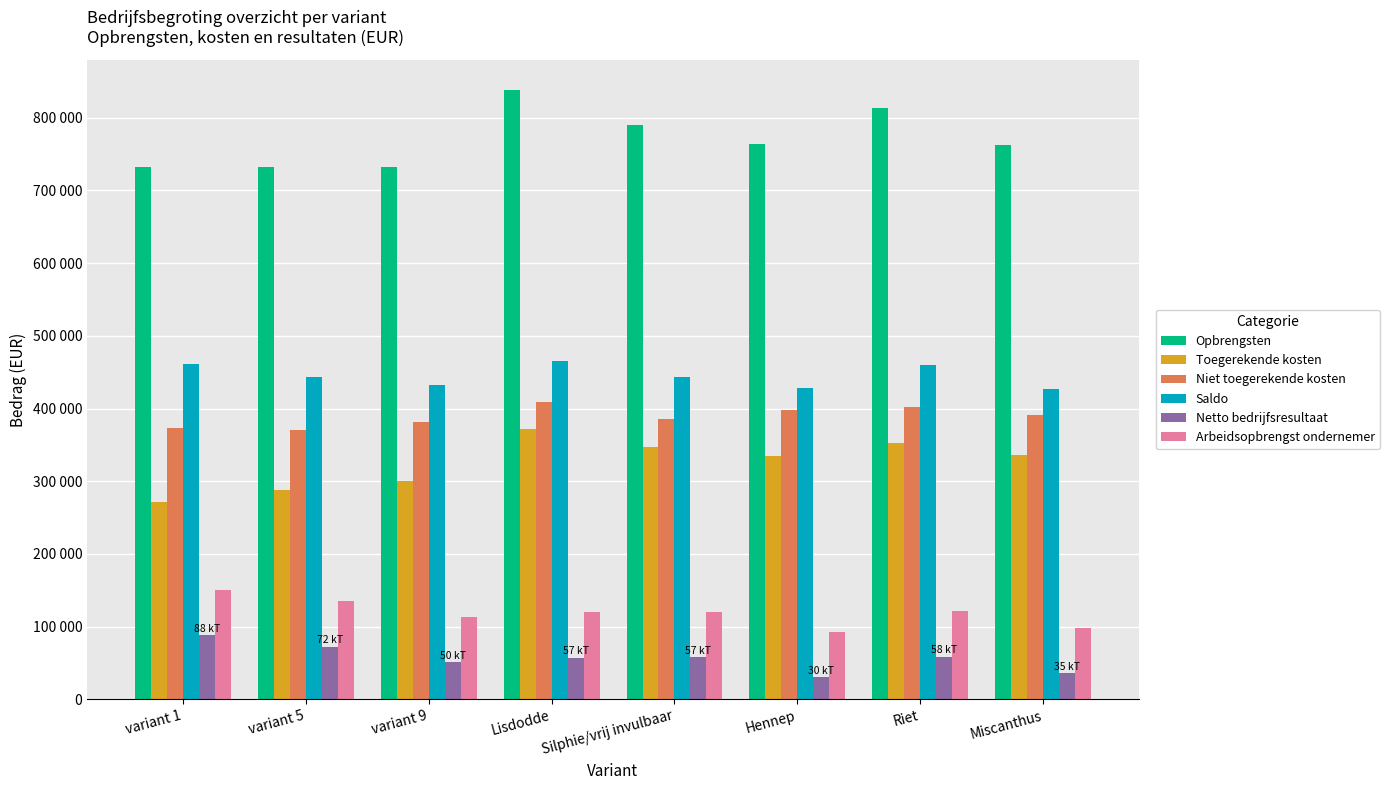

Reading left to right, extract all data points from this chart.

Opbrengsten: variant 1=731834.9	variant 5=731655.4	variant 9=731651.0	Lisdodde=838223.8	Silphie/vrij invulbaar=789973.8	Hennep=763423.8	Riet=813223.8	Miscanthus=763223.8
Toegerekende kosten: variant 1=270801.9	variant 5=288448.9	variant 9=299766.9	Lisdodde=372366.9	Silphie/vrij invulbaar=346895.7	Hennep=334956.6	Riet=353116.9	Miscanthus=336220.7
Niet toegerekende kosten: variant 1=372844.1	variant 5=370855.6	variant 9=380909.0	Lisdodde=408402.7	Silphie/vrij invulbaar=385177.8	Hennep=397873.1	Riet=401538.3	Miscanthus=391422.4
Saldo: variant 1=461033.1	variant 5=443206.6	variant 9=431884.1	Lisdodde=465856.8	Silphie/vrij invulbaar=443078.1	Hennep=428467.1	Riet=460106.8	Miscanthus=427003.1
Netto bedrijfsresultaat: variant 1=88188.9	variant 5=72350.9	variant 9=50975.0	Lisdodde=57454.1	Silphie/vrij invulbaar=57900.3	Hennep=30594.0	Riet=58568.5	Miscanthus=35580.7
Arbeidsopbrengst ondernemer: variant 1=150688.9	variant 5=134850.9	variant 9=113475.0	Lisdodde=119954.1	Silphie/vrij invulbaar=120400.3	Hennep=93094.0	Riet=121068.5	Miscanthus=98080.7